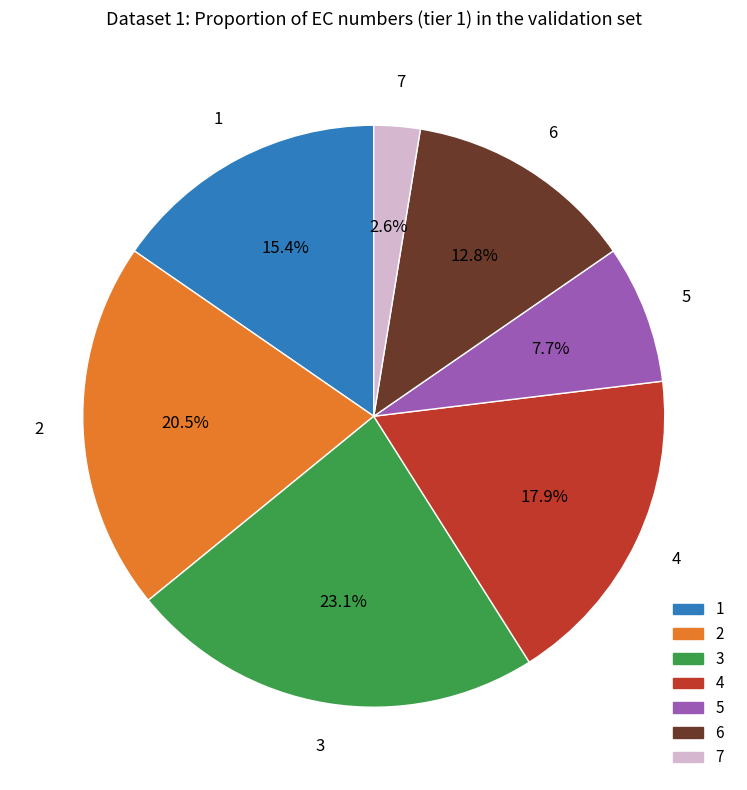

Rank the categories by value from lowest to highest.

7, 5, 6, 1, 4, 2, 3